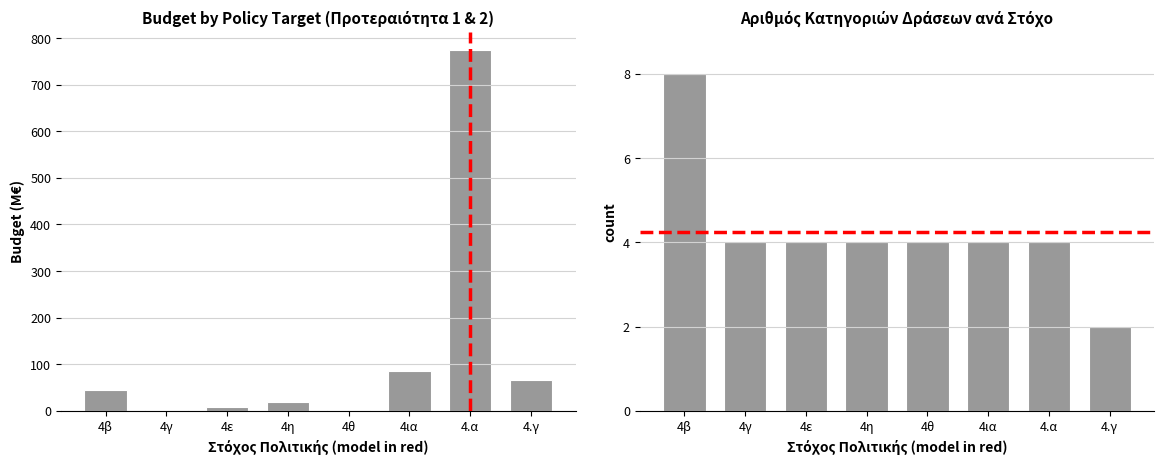

What is the difference between the maximum and minimum values in the Αριθμός Δράσεων series?

6.0